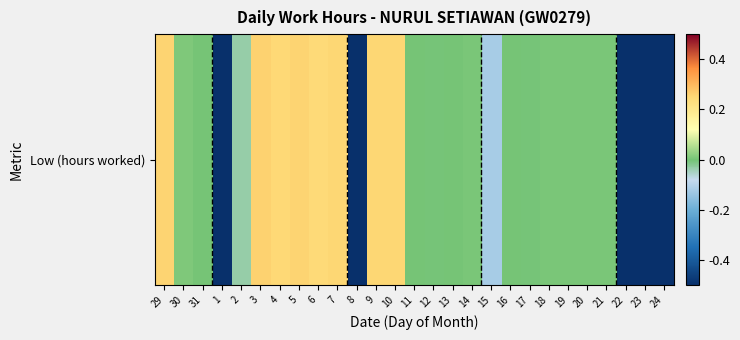

What is the maximum value shown in the chart?

0.3